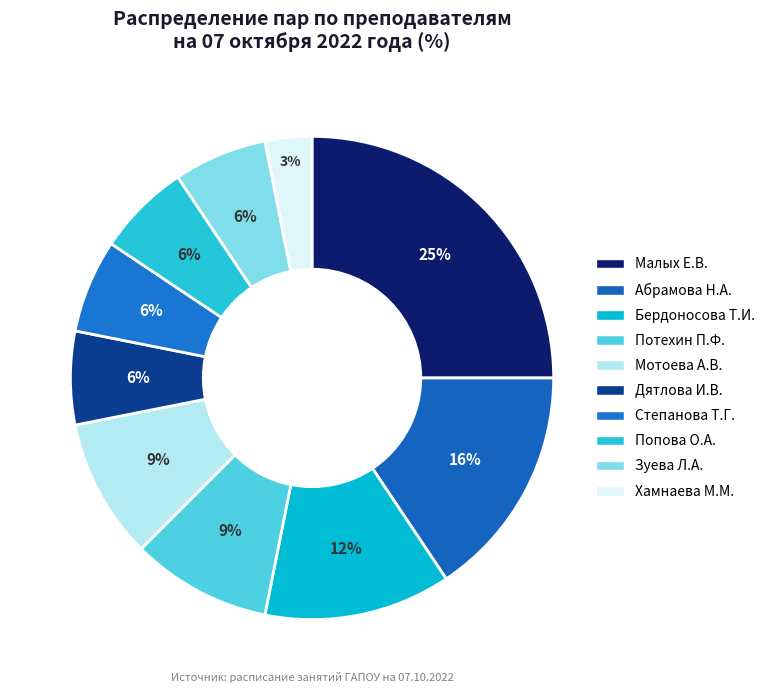

Count the number of slices in the pie.

10